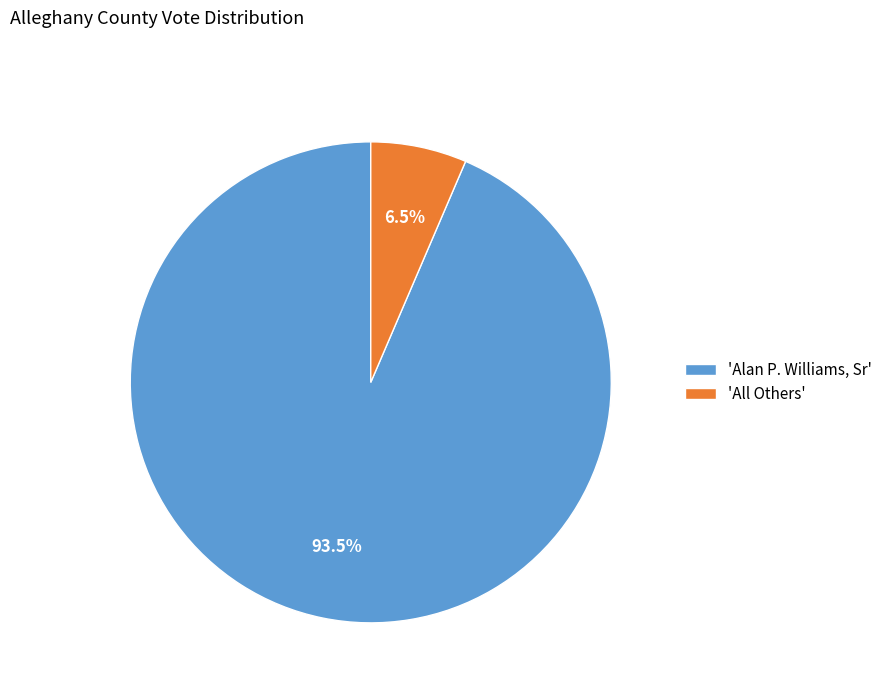

Which slice is the largest?

'Alan P. Williams, Sr'